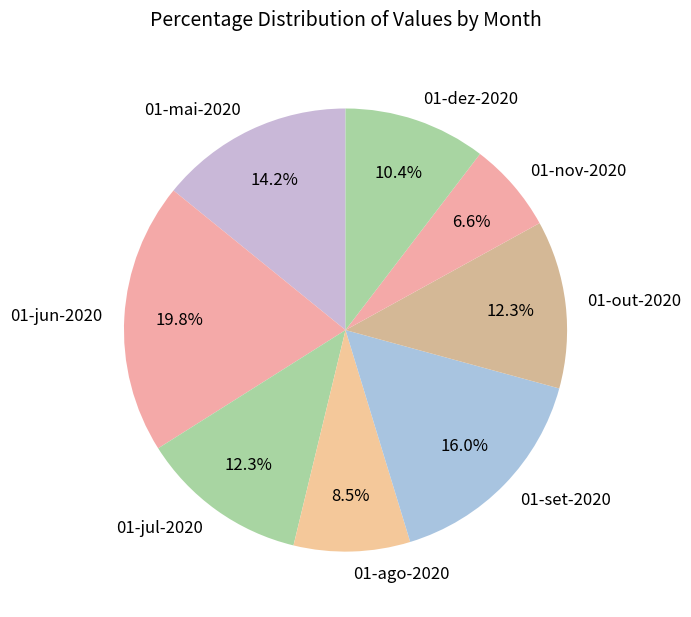

Which slice is the smallest?

01-nov-2020